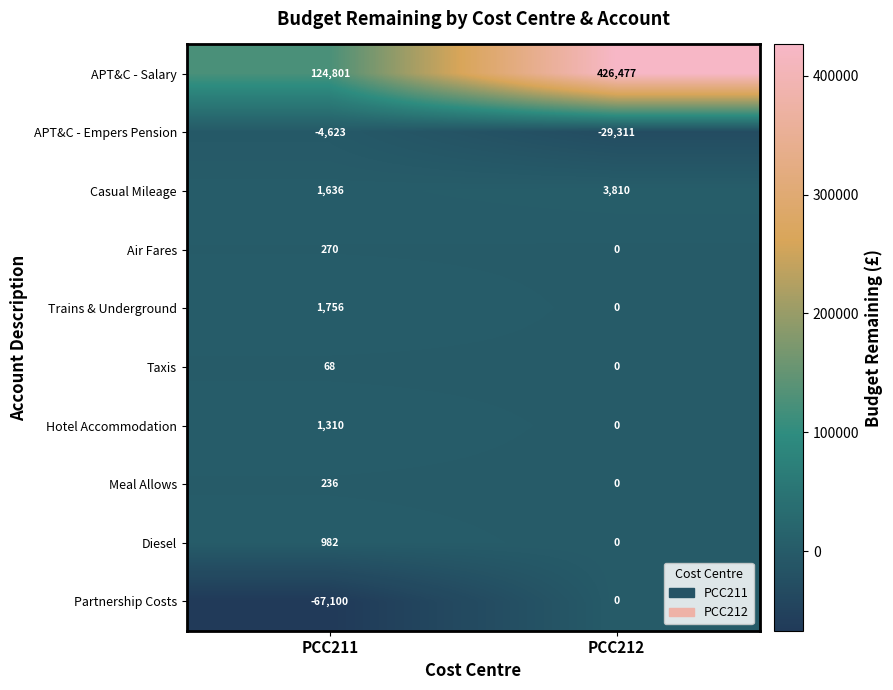

What is the sum of the Diesel values at PCC212 and PCC211?

982